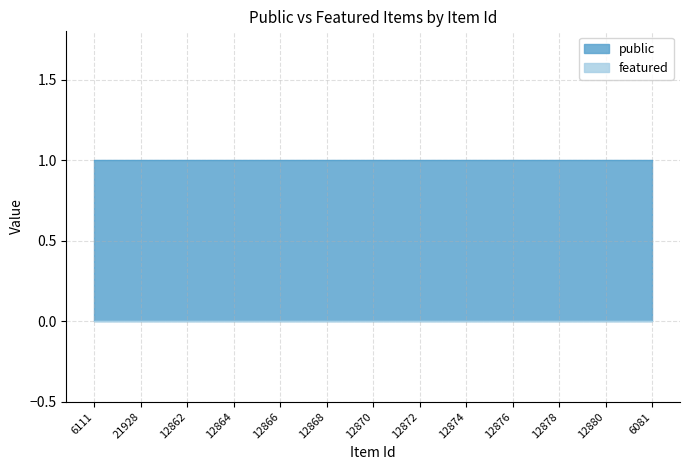

The public series shows 1 at 12872. True or false?

True